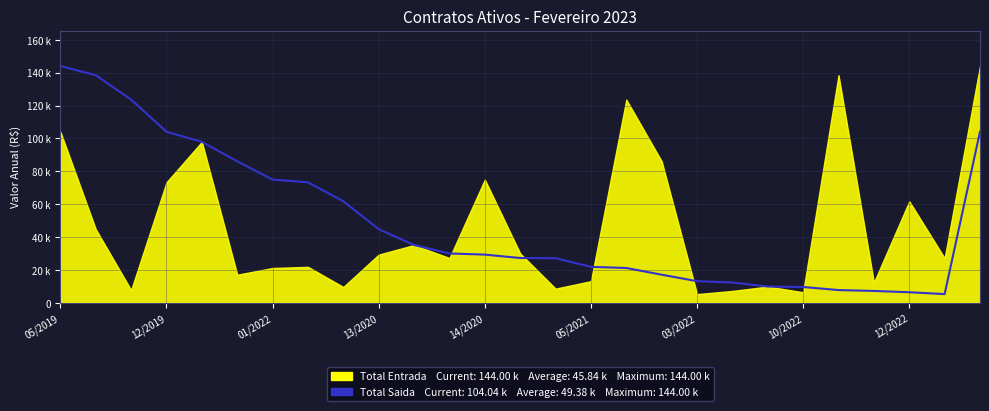

What is the value of the 14th point from the left?

27225.0